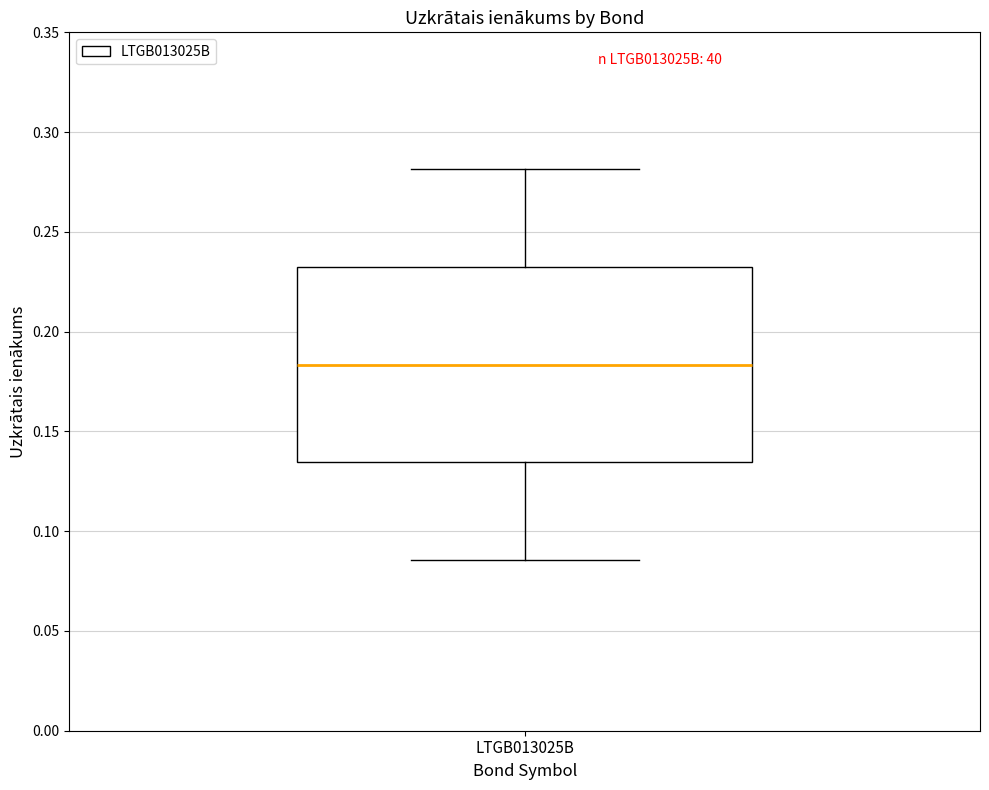

Read this box plot against the y-axis: the position of the median line, the range covered by the box, and the ends of both whiskers. The values are not printed on the chart, so give them approximately, as read against the axis.

median 0.185, box 0.135 to 0.230, whiskers 0.085 to 0.280